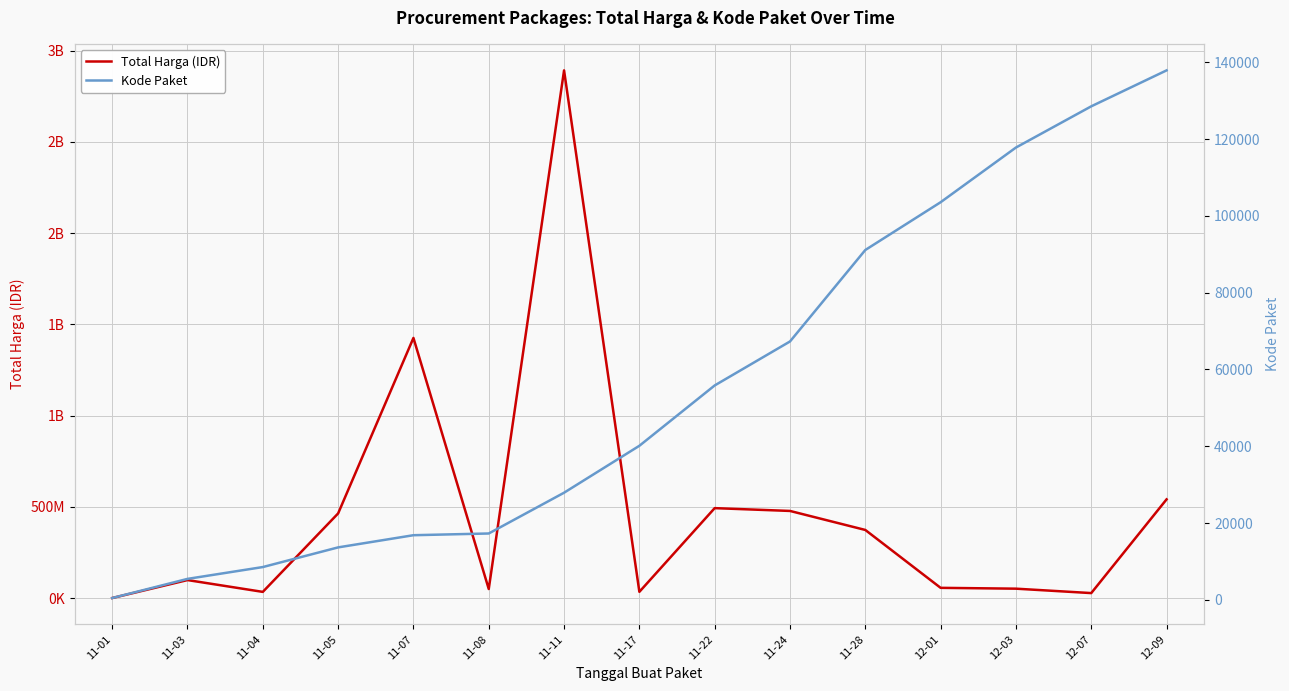

What are all the series names shown in the legend?

Total Harga (IDR), Kode Paket